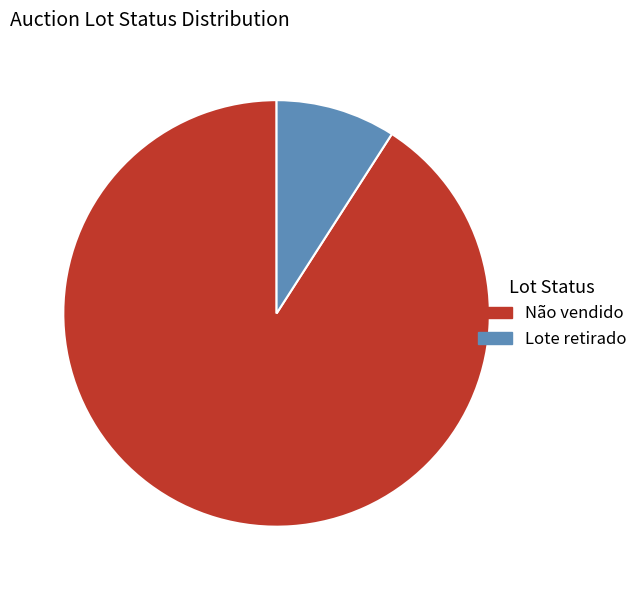

Count the number of slices in the pie.

2